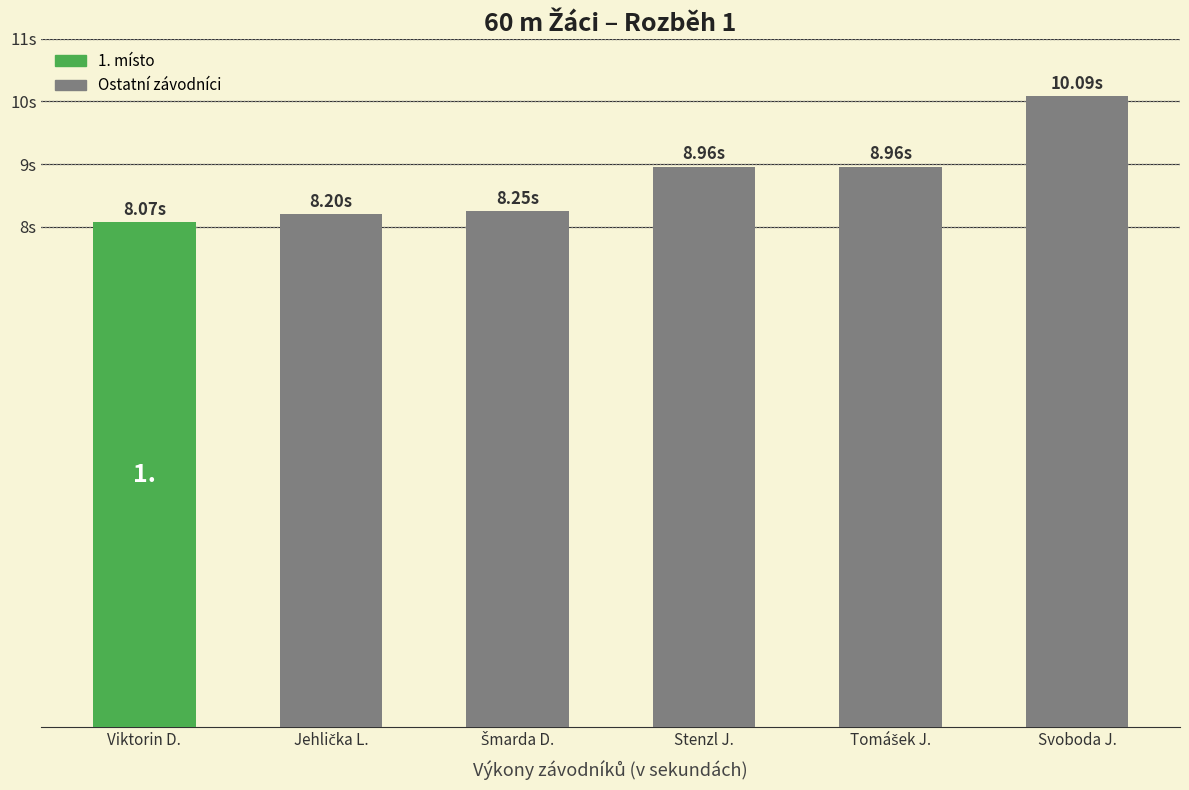

Read the value at Svoboda J..

10.1